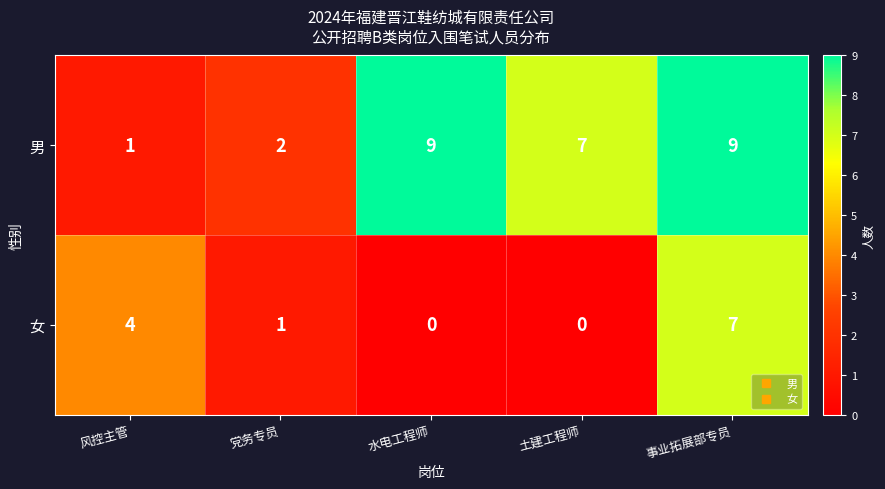

Which category has the lowest value in the 男 series?

风控主管